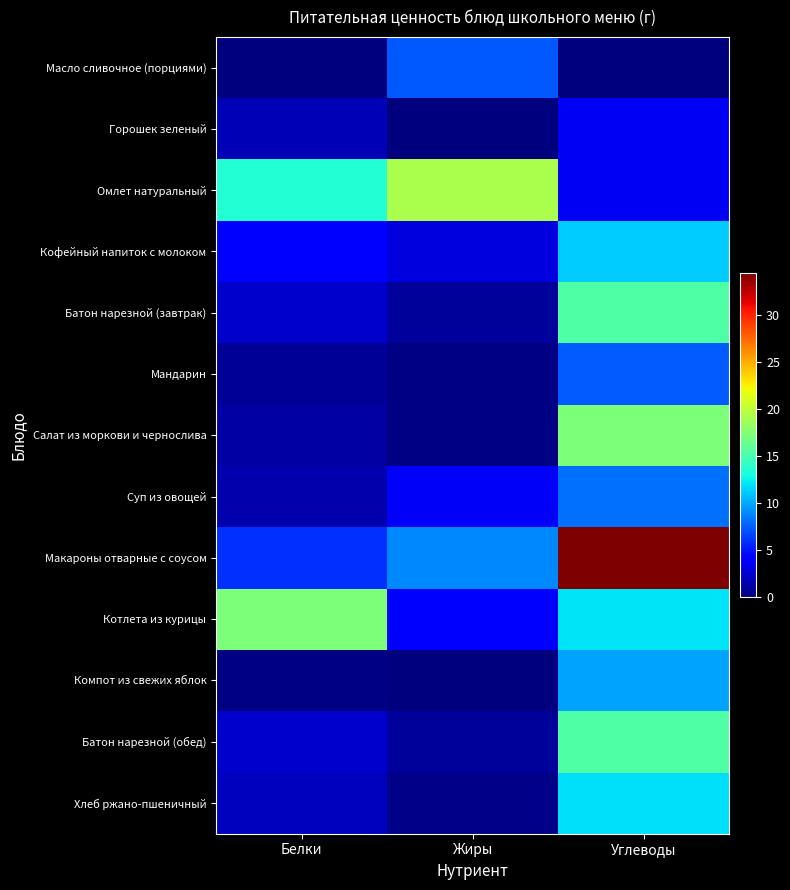

Rank the series by their maximum value, from highest to lowest.

Макароны отварные с соусом, Омлет натуральный, Салат из моркови и чернослива, Котлета из курицы, Батон нарезной (завтрак), Батон нарезной (обед), Хлеб ржано-пшеничный, Кофейный напиток с молоком, Компот из свежих яблок, Суп из овощей, Мандарин, Масло сливочное (порциями), Горошек зеленый